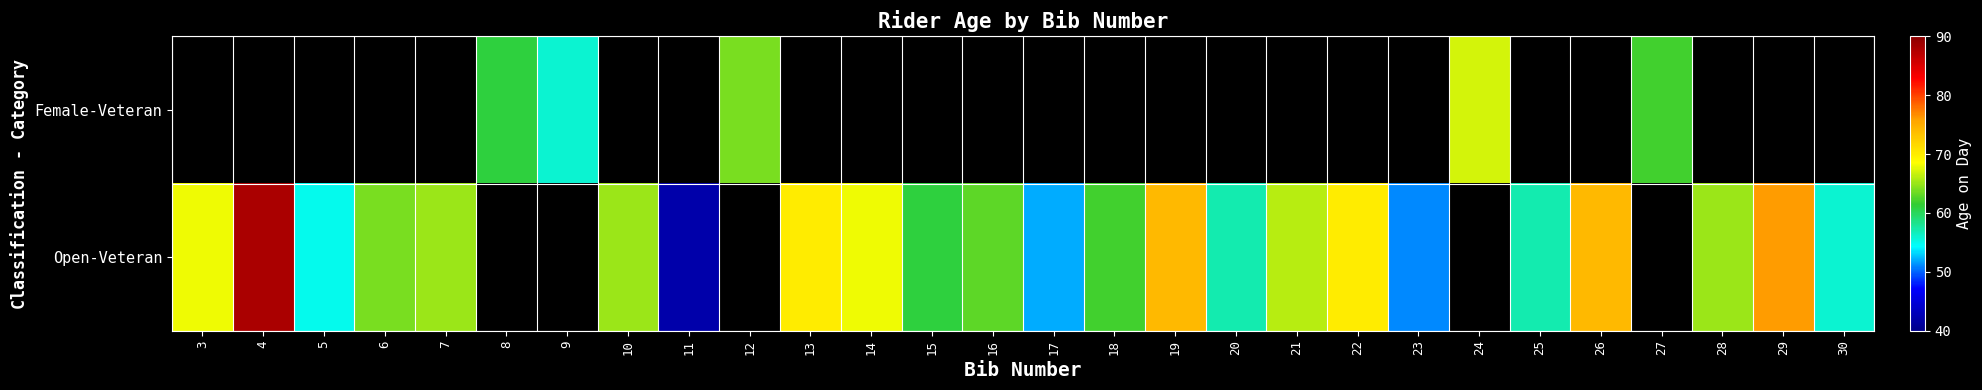

What value does the Open-Veteran series have at 21?

66.0